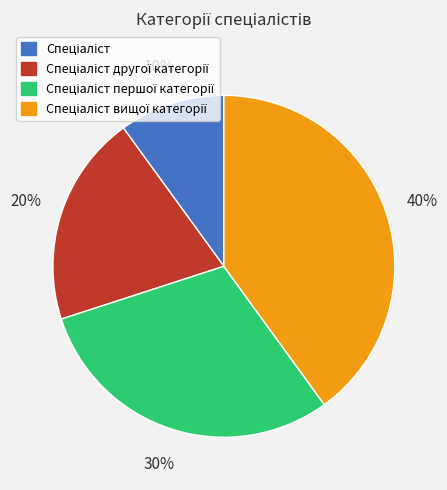

To the nearest percent, what is the difference between the largest and smallest slice percentages?

30%